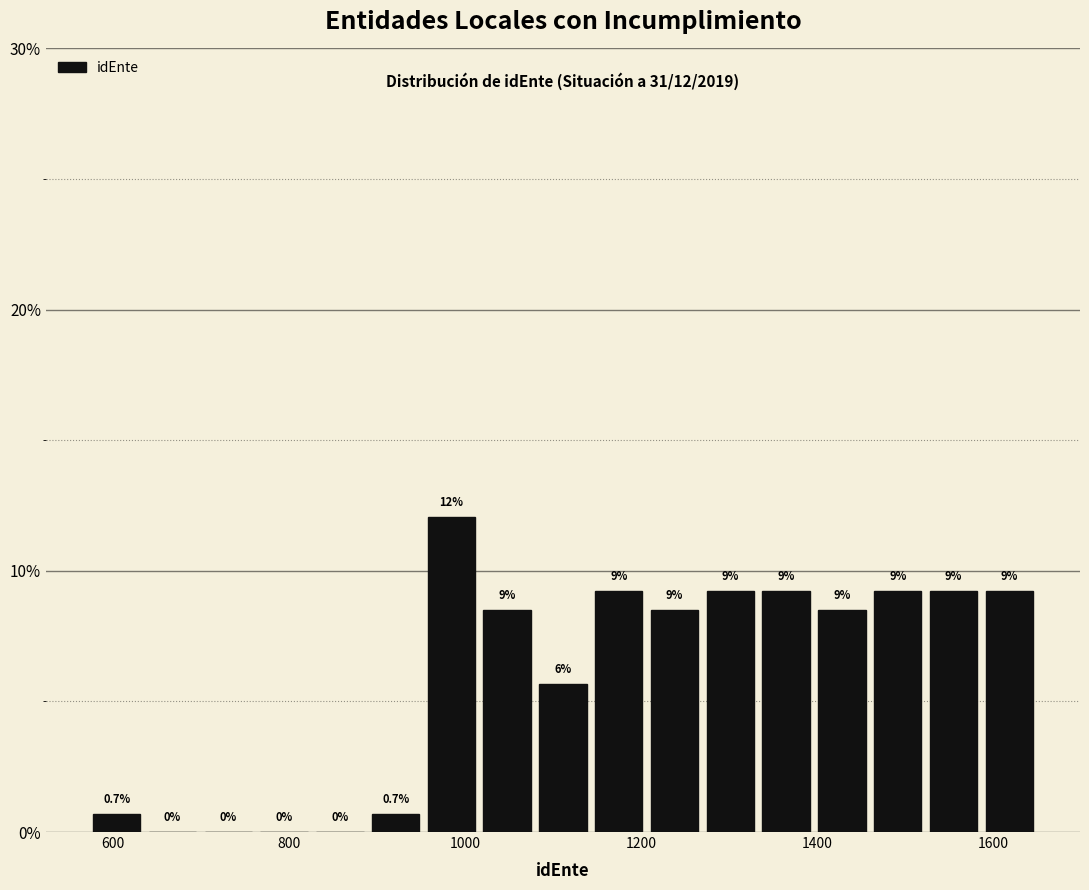

Around what value on the x-axis is the tallest bar? Give the approximate position of its centre, as read against the axis.

980